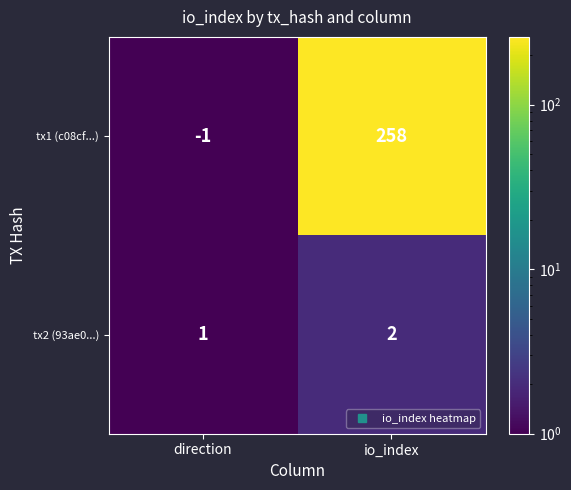

How many data points in tx1 (c08cf...) are less than 258?

1